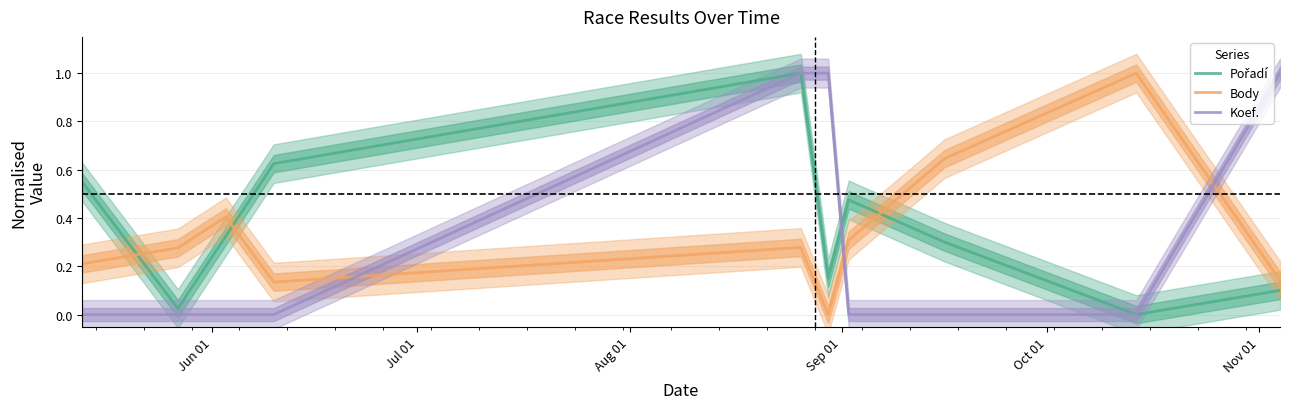

List the series in order of their overall mean, lowest first.

Koef., Body, Pořadí